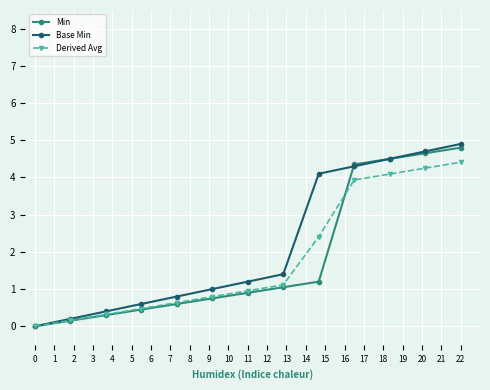

What is the difference between the second highest and second lowest values in the Base Min series?

4.5